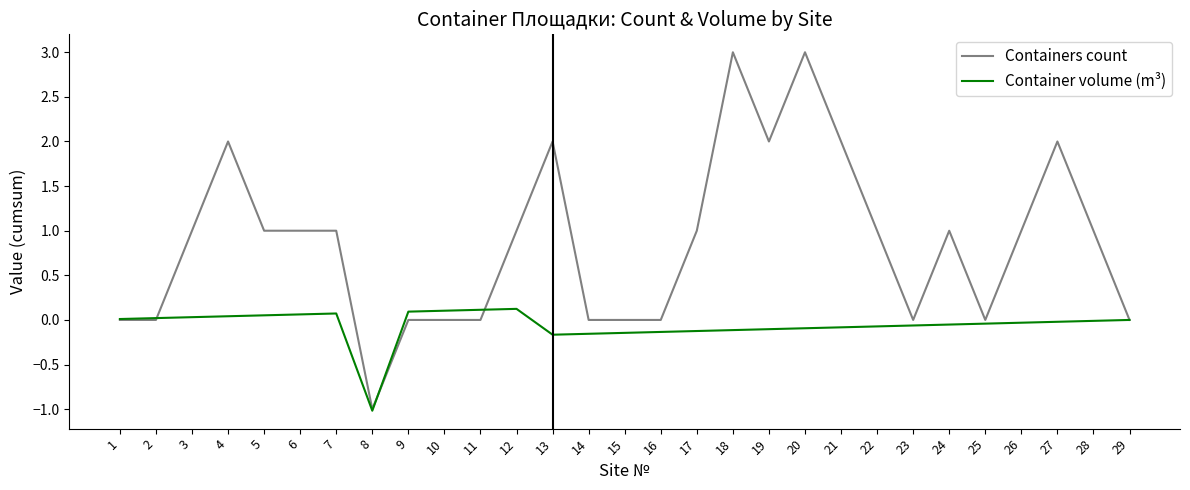

Is the value of Containers count at 23 greater than the value of Container volume (m³) at 11?

No